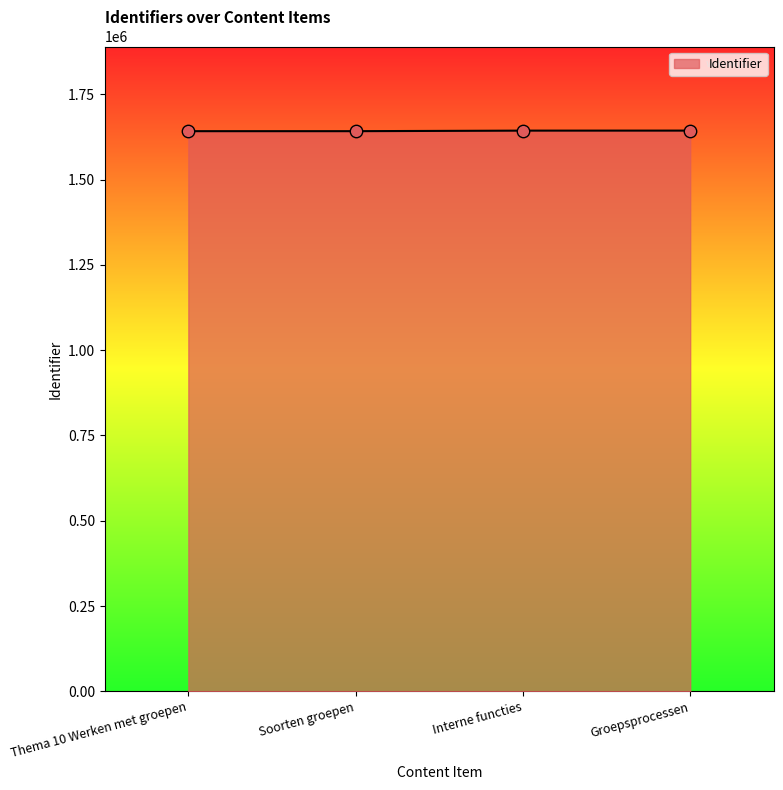

True or false: the data shows 382556 at Interne functies.

False